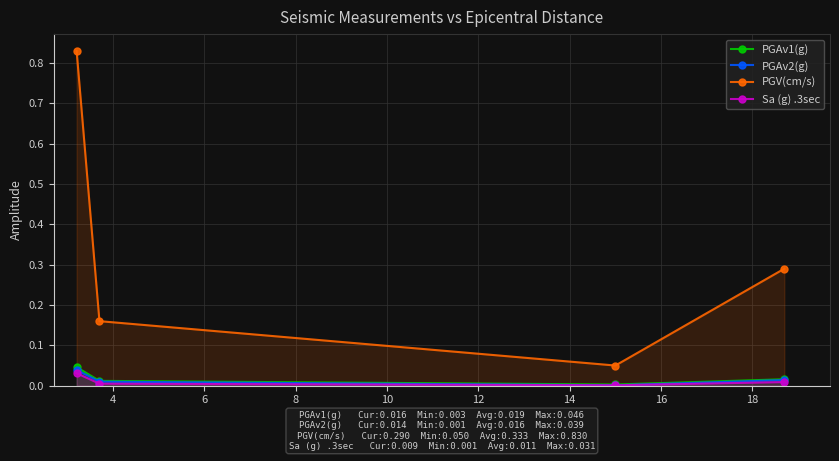

In Sa (g) .3sec, how many points are lower than both neighbors (excluding endpoints)?

1